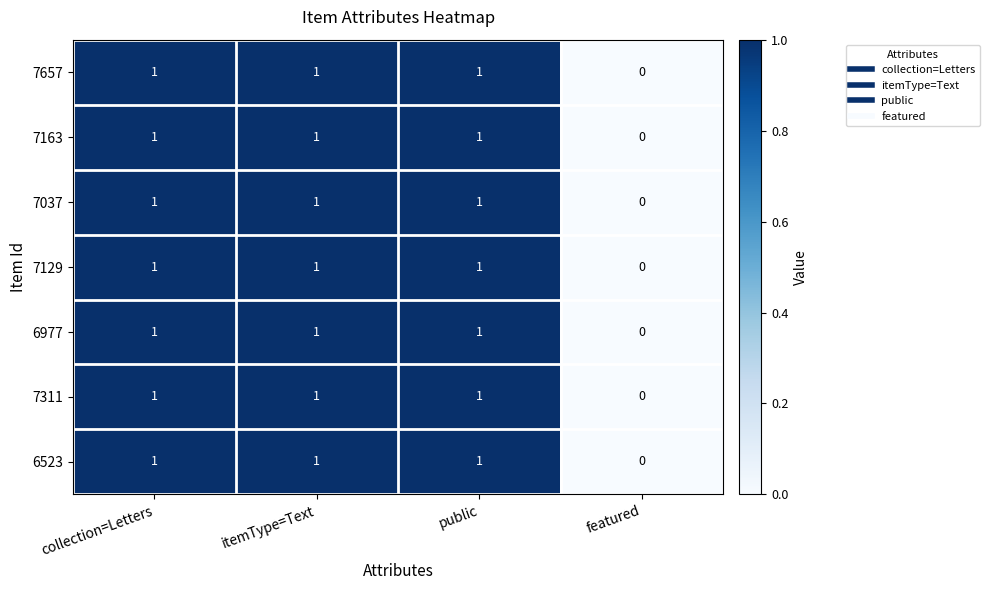

Where is 7129 nearest to the value 0?

featured